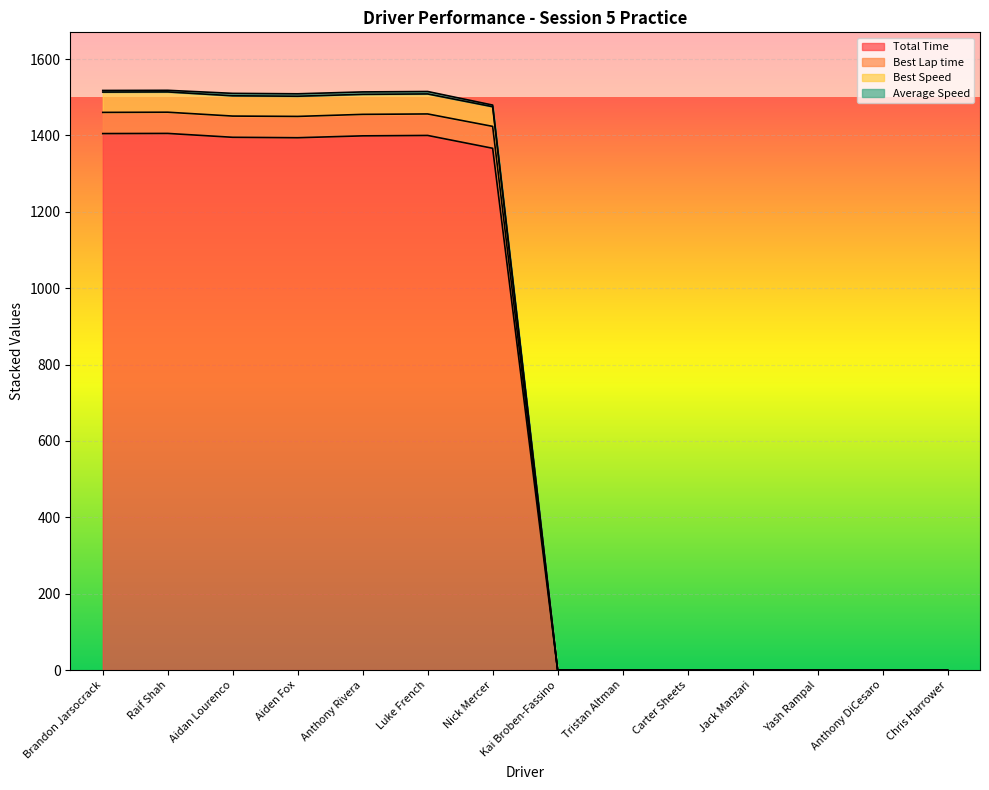

True or false: Total Time has a value of 0.0 at Tristan Altman.

True